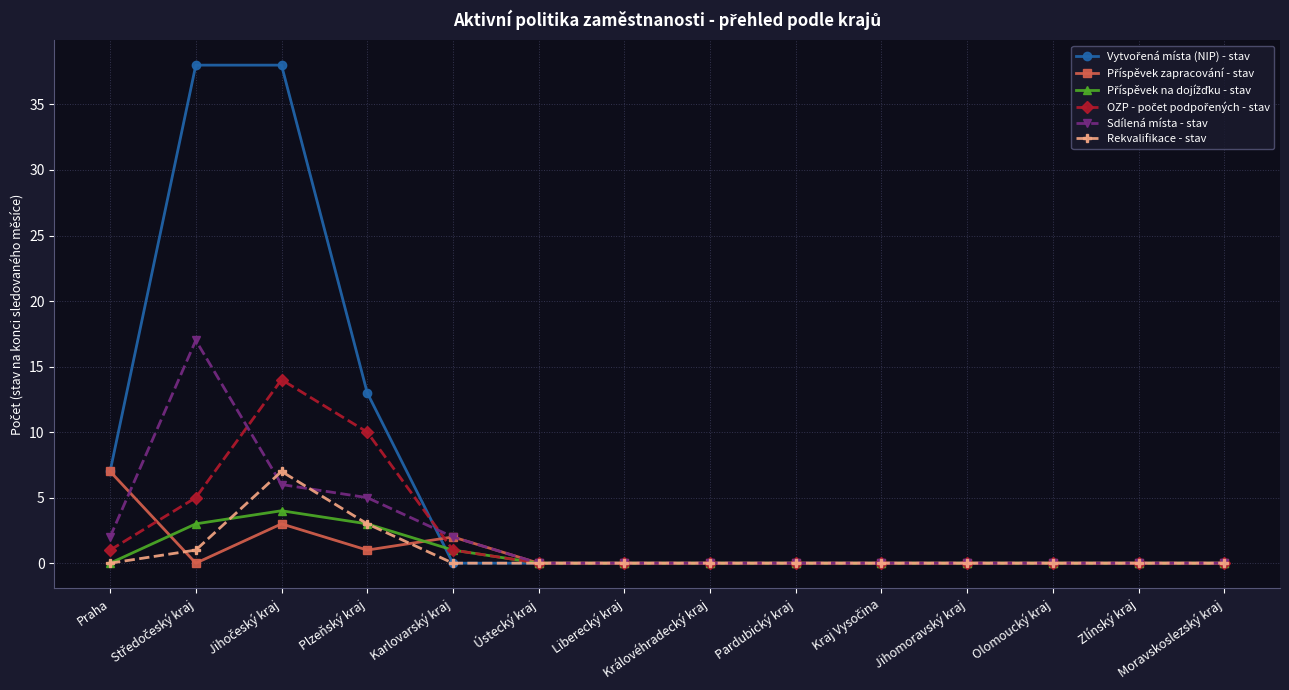

What is the maximum value shown in the chart?

38